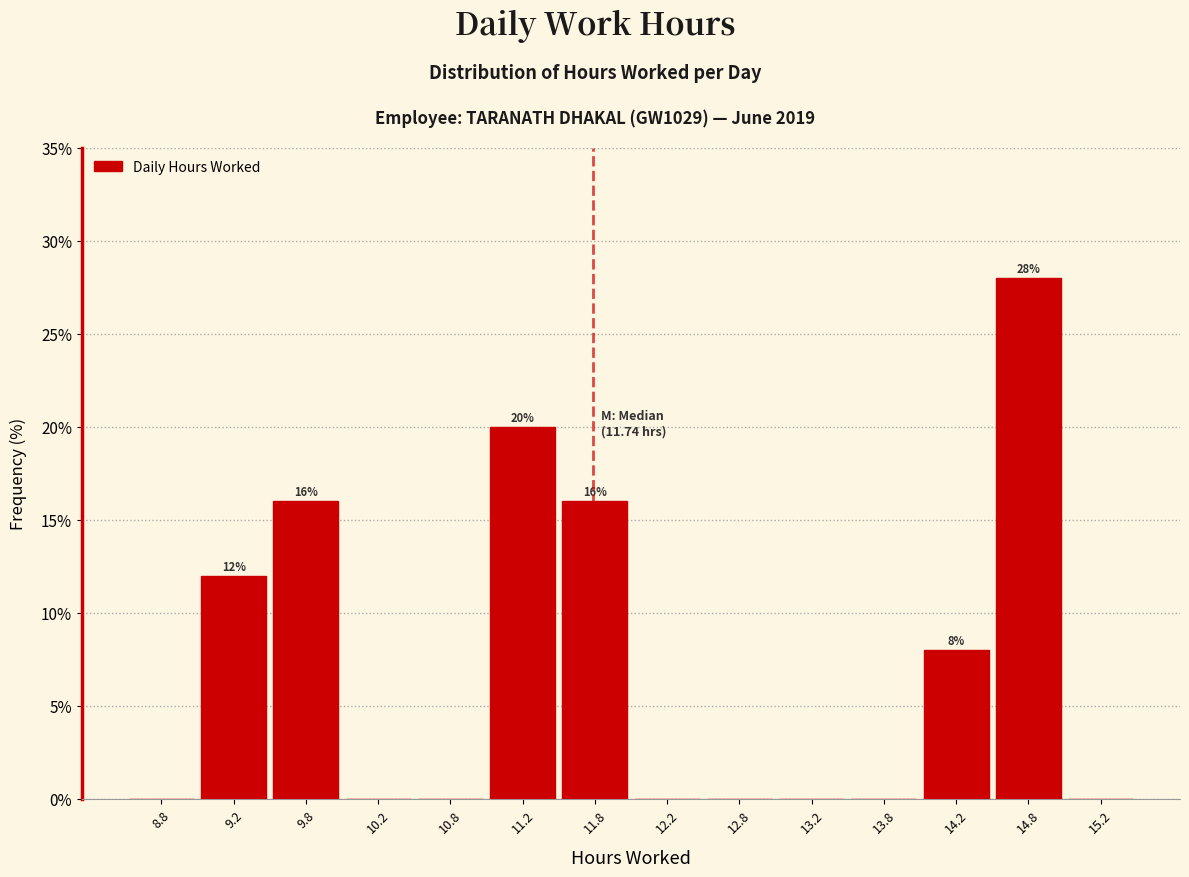

Over which range of the x-axis is the bar tallest?

14.5 to 15.0